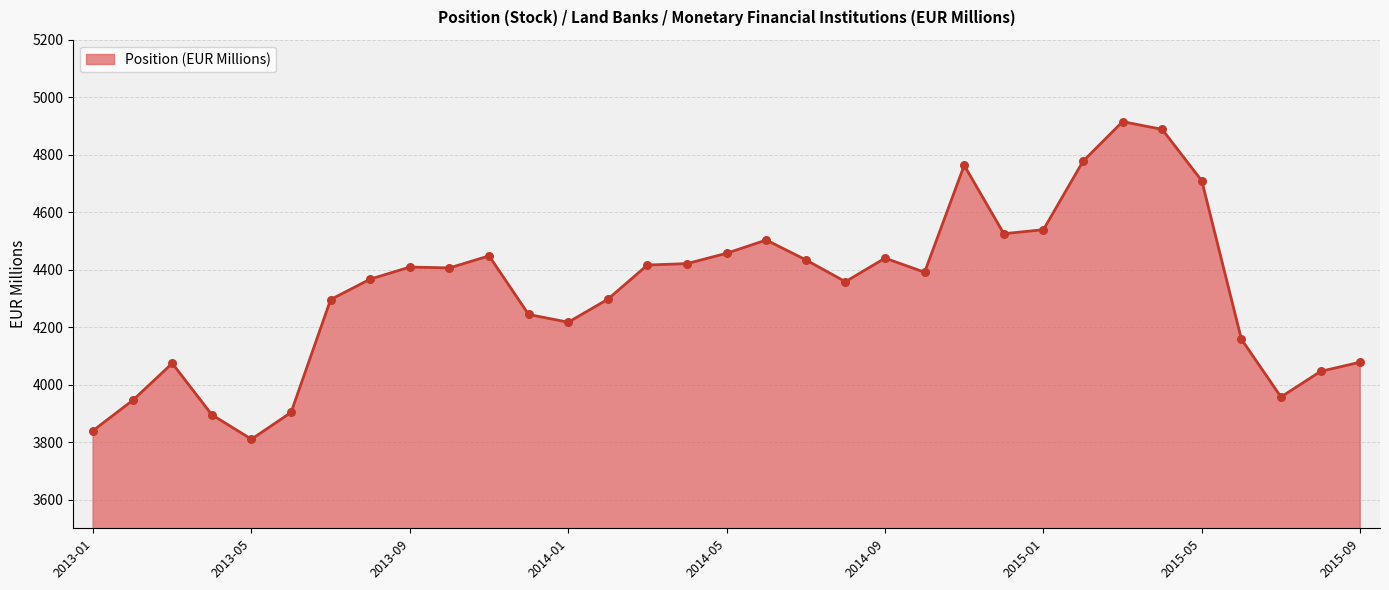

What is the difference between the maximum and minimum values?

1105